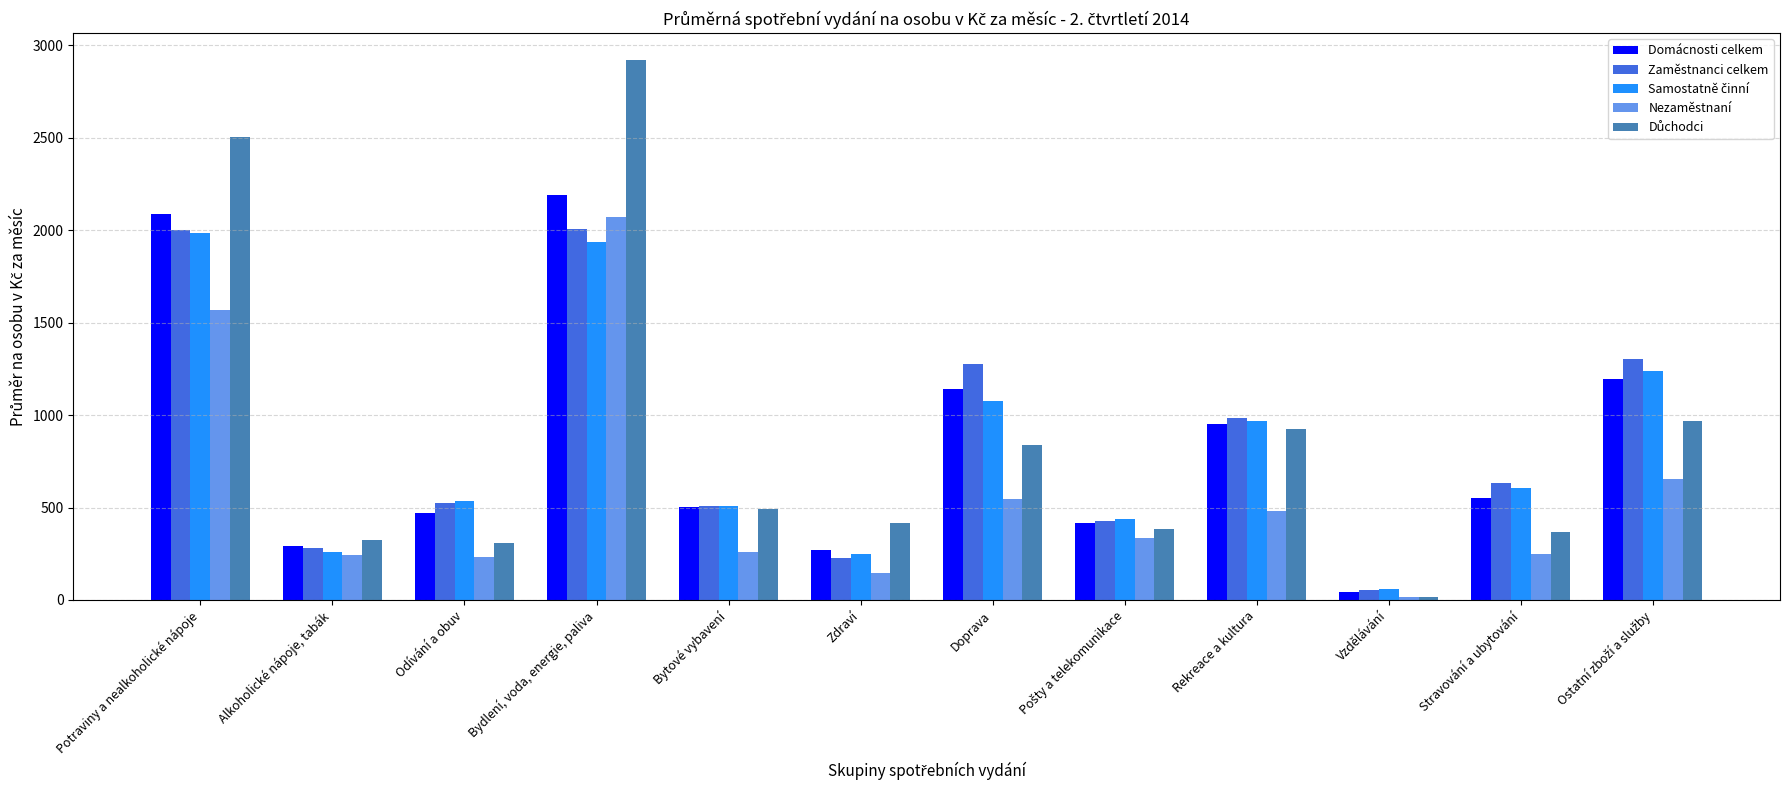

What is the sum of all Zaměstnanci celkem values?

10231